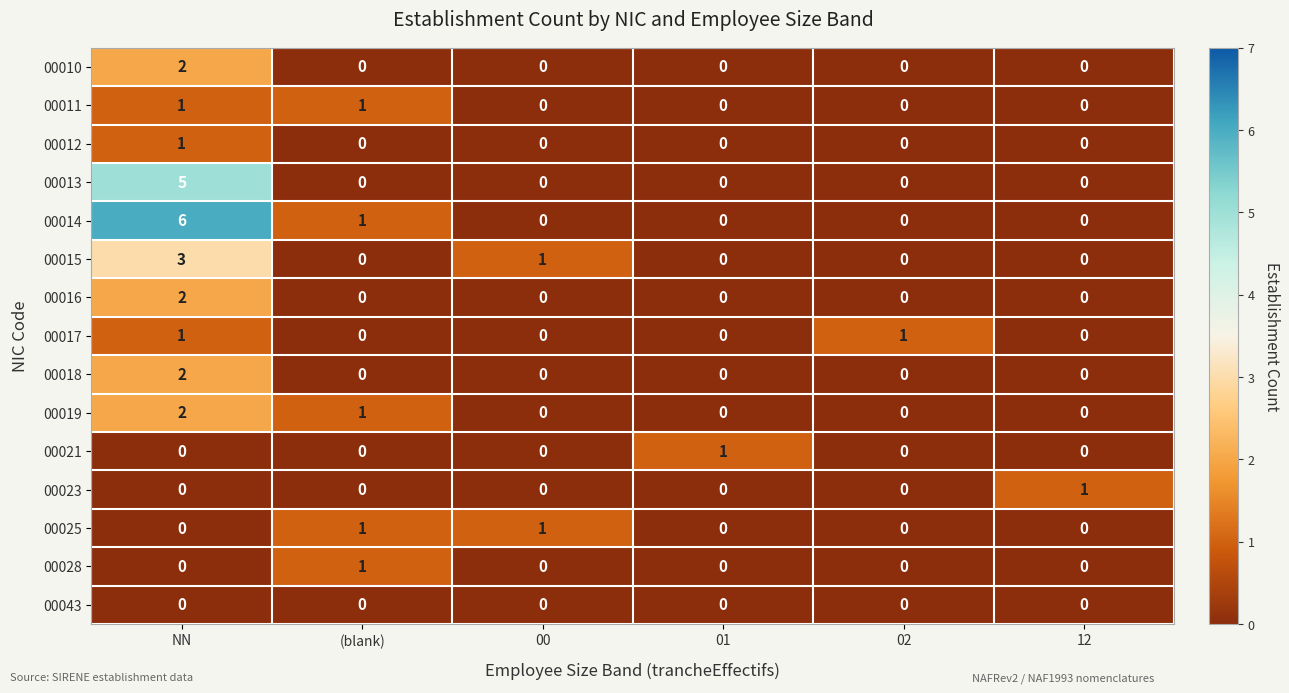

What is the difference between the highest and lowest values at 01?

1